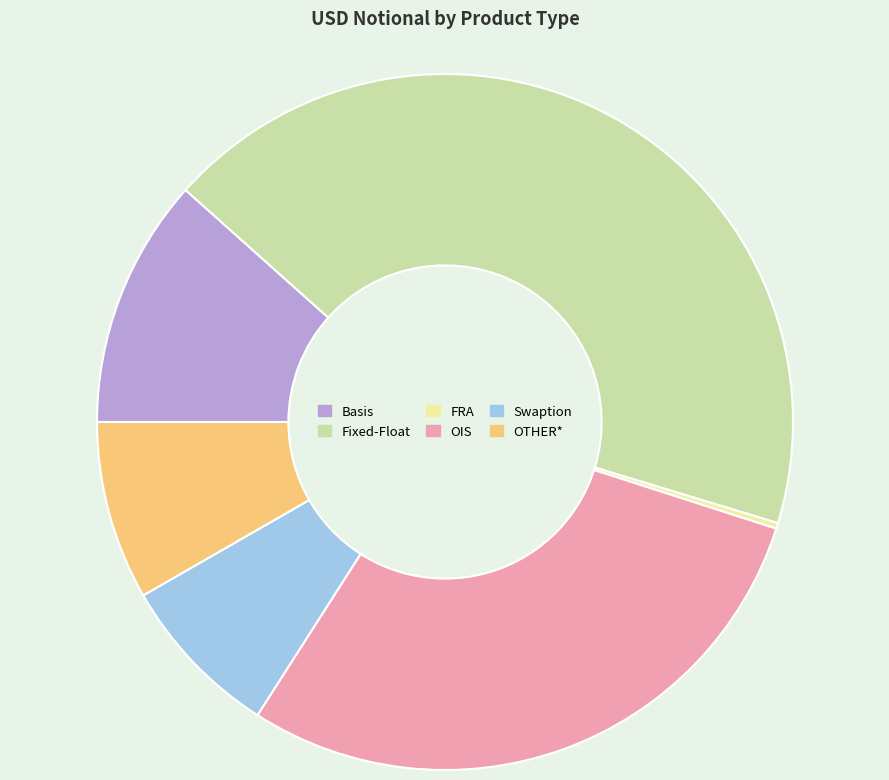

Between OIS and Swaption, which is larger?

OIS